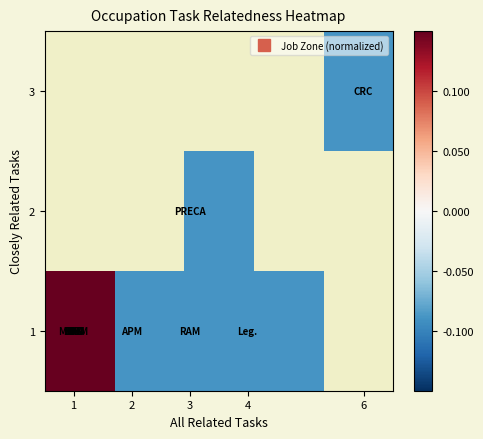

What is the smallest value displayed?

-0.1